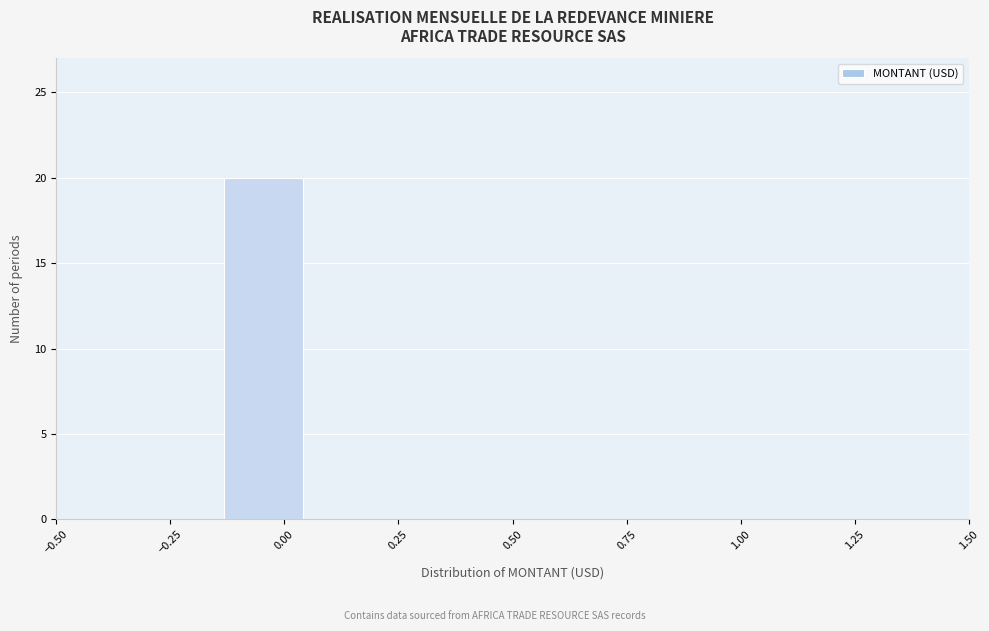

Read against the x-axis, roughly where is the centre of the tallest bar?

-0.05